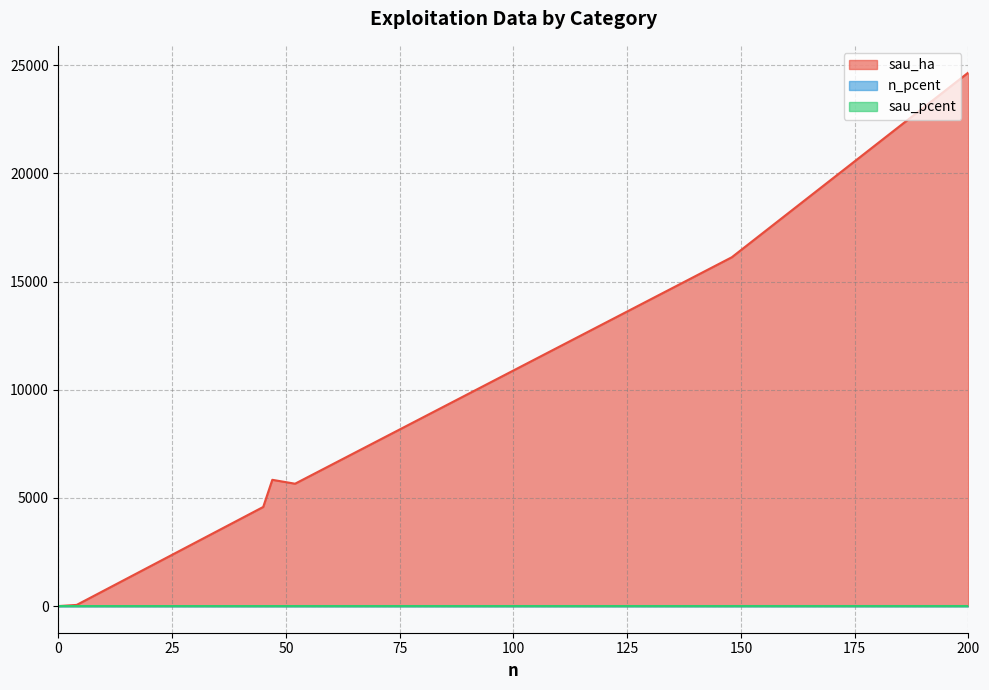

The value of n_pcent at 200 is 0.6. True or false?

True